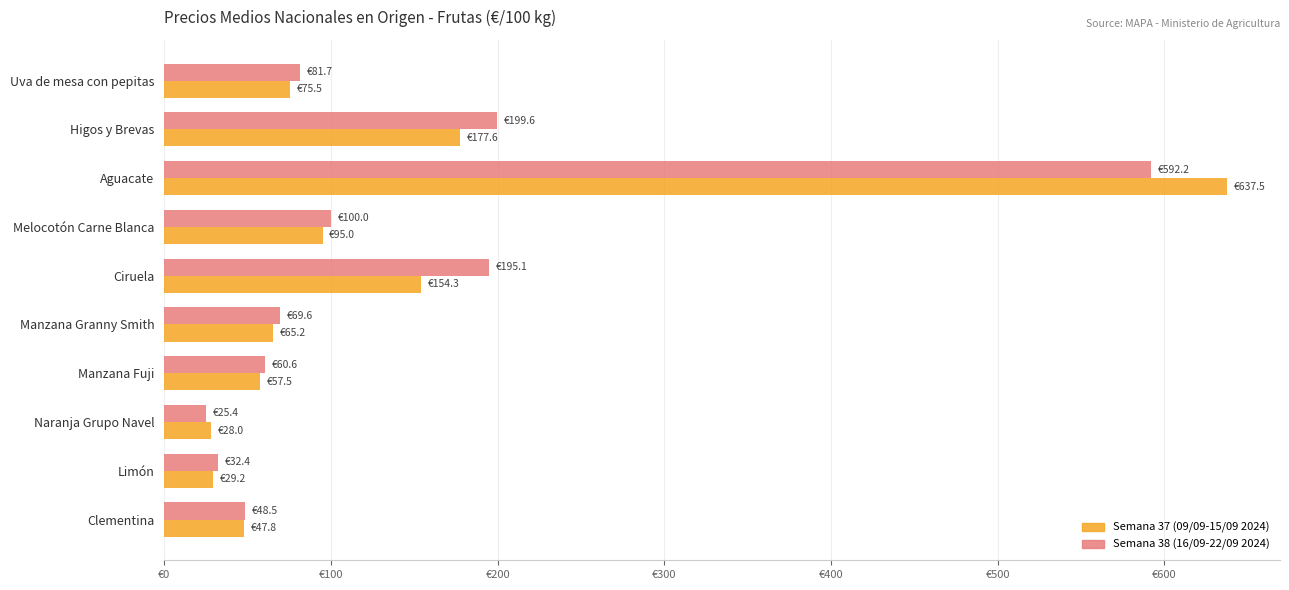

What is the average value of the Semana 37 (09/09-15/09 2024) series?

136.8